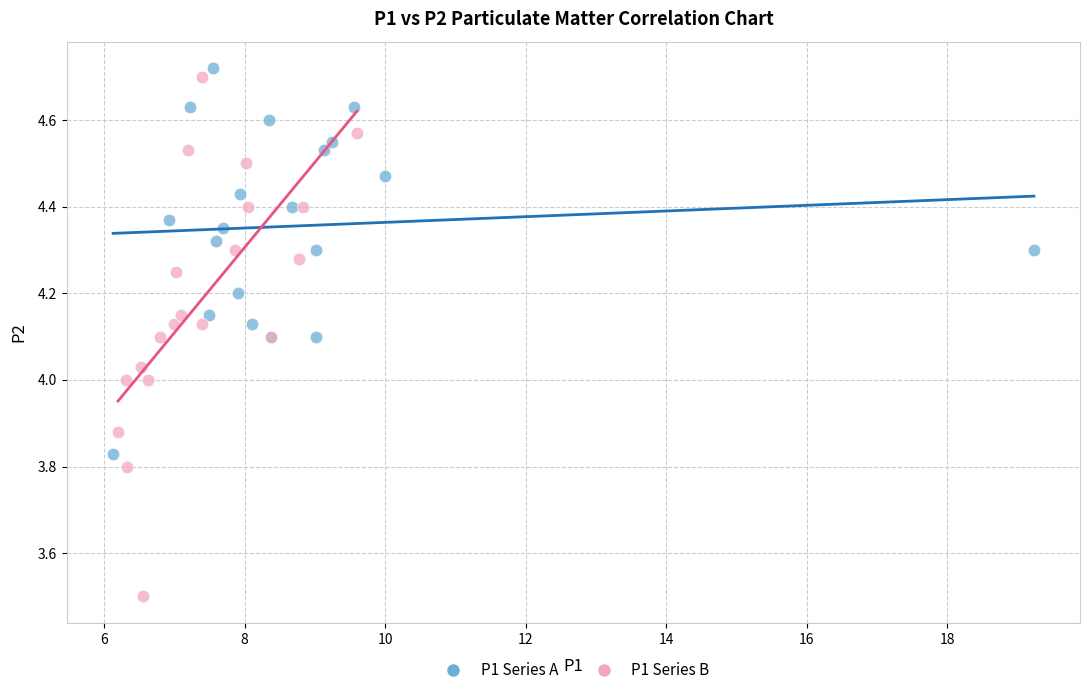

Which series has the widest spread of Y values?

P1 Series B